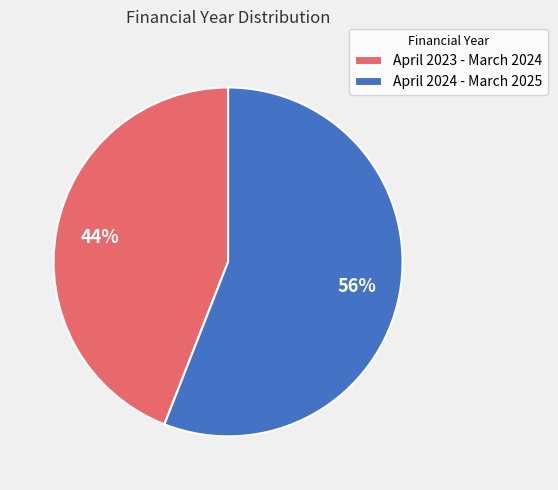

Rank the categories by value from highest to lowest.

April 2024 - March 2025, April 2023 - March 2024